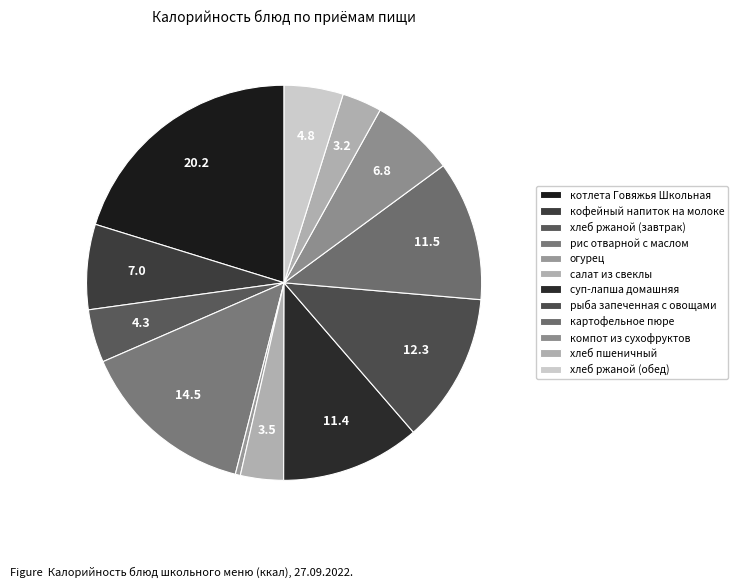

To the nearest percent, what is the average slice percentage?

8%